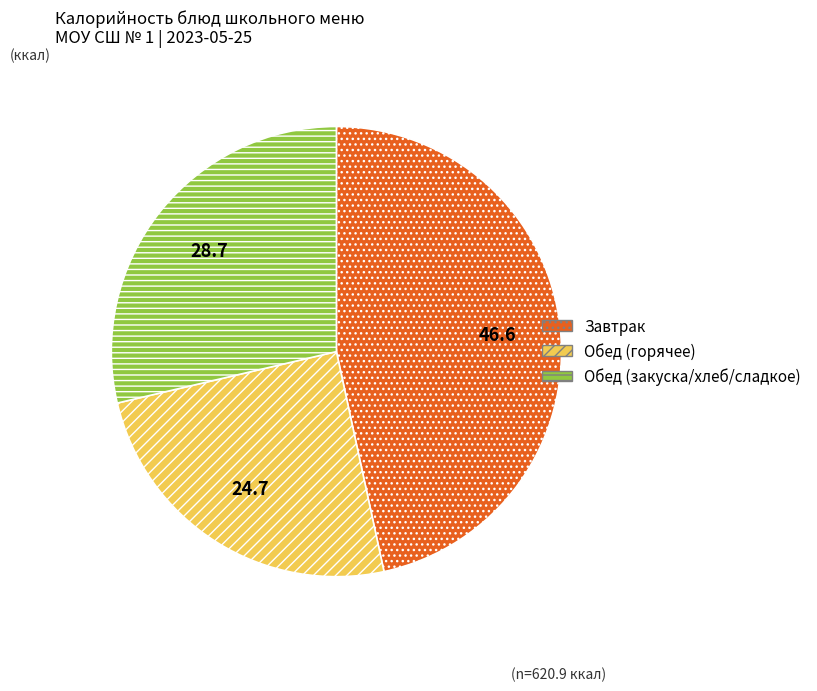

Is the sum of Обед (закуска/хлеб/сладкое) and Обед (горячее) greater than half?

Yes